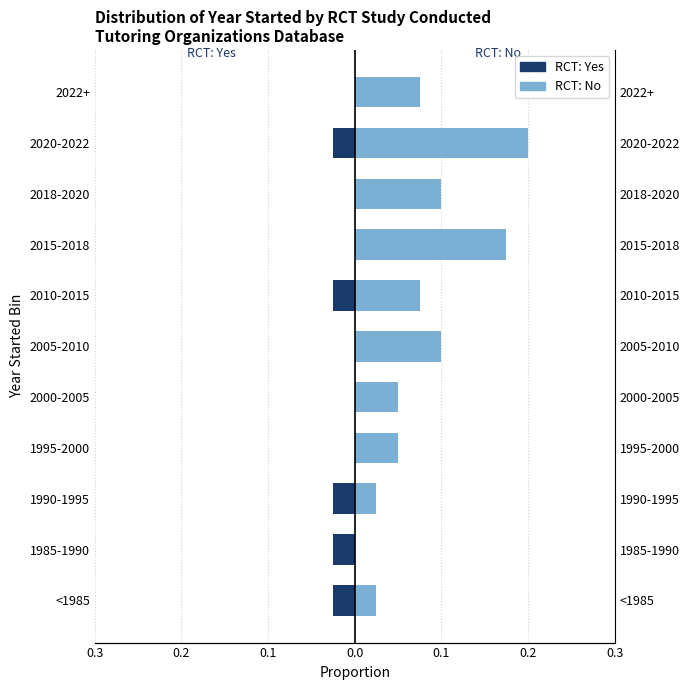

Which series changed the most between 2000-2005 and 2005-2010?

RCT: No